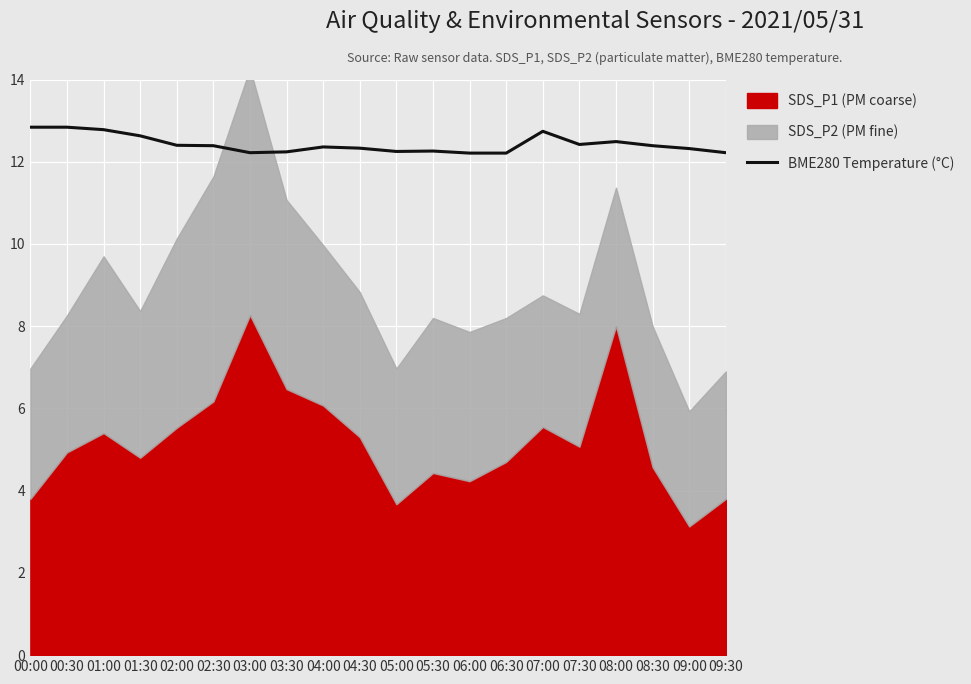

The BME280 Temperature (°C) series shows 4.5 at 03:30. True or false?

False